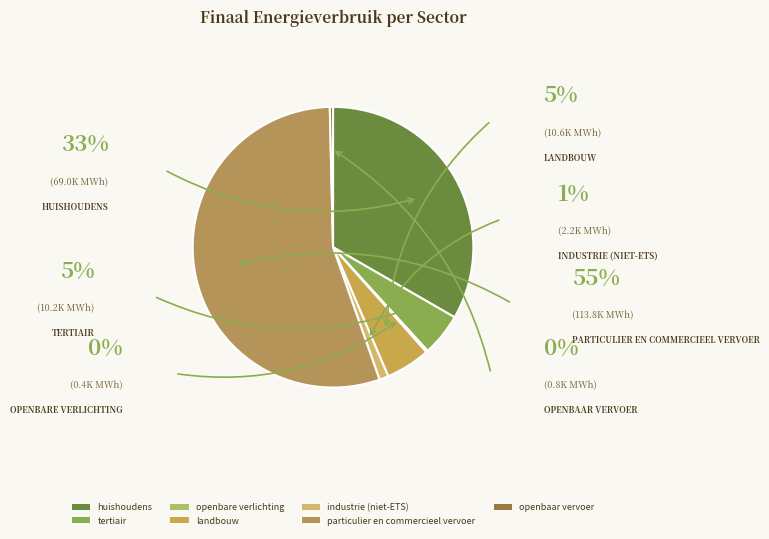

Does industrie (niet-ETS) account for over 50% of the chart?

No